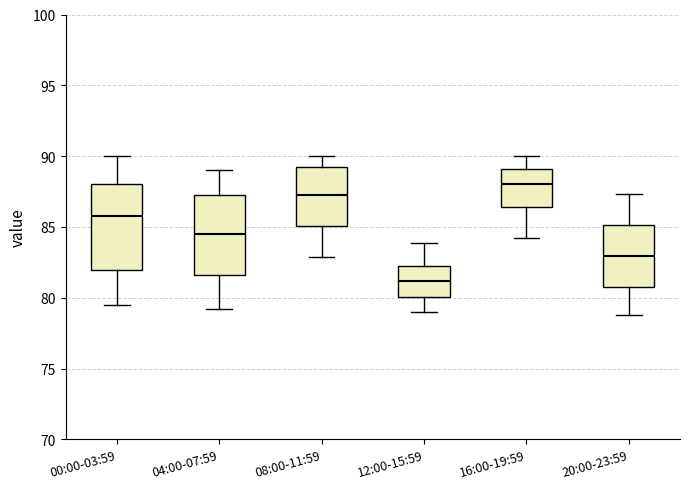

Reading left to right, read every box against the y-axis: the position of its median line, the range the box covers, and the ends of its whiskers. The values are not printed on the chart, so give them approximately, as read against the axis.

00:00-03:59: median 86.0, box 82.0 to 88.0, whiskers 79.5 to 90.0
04:00-07:59: median 84.5, box 81.5 to 87.0, whiskers 79.0 to 89.0
08:00-11:59: median 87.5, box 85.0 to 89.0, whiskers 83.0 to 90.0
12:00-15:59: median 81.0, box 80.0 to 82.5, whiskers 79.0 to 84.0
16:00-19:59: median 88.0, box 86.5 to 89.0, whiskers 84.0 to 90.0
20:00-23:59: median 83.0, box 81.0 to 85.0, whiskers 79.0 to 87.5